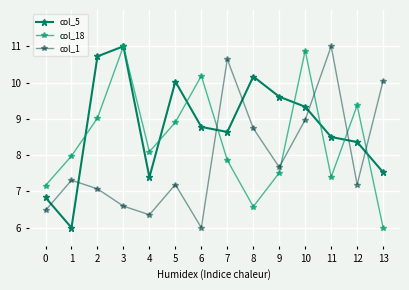

True or false: col_5 has a value of 8.6 at 7.

True